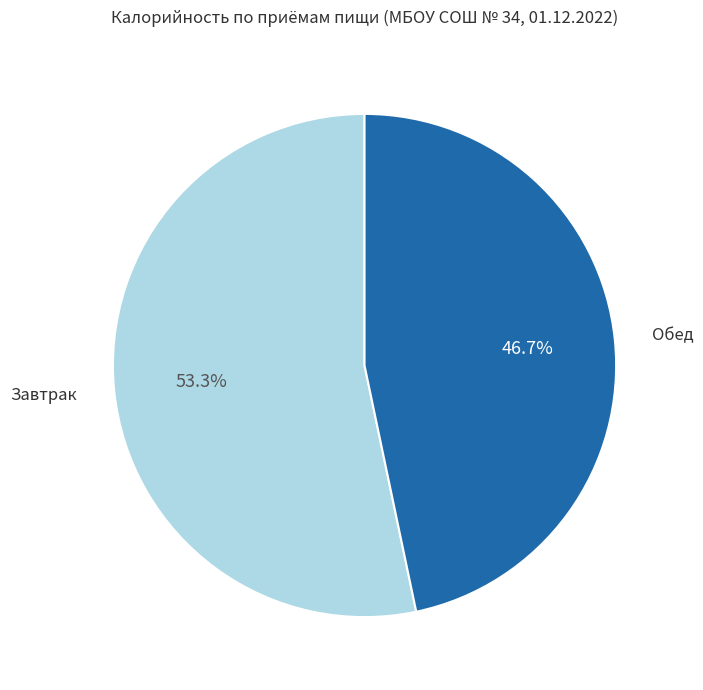

To the nearest percent, what is the average slice percentage?

50%